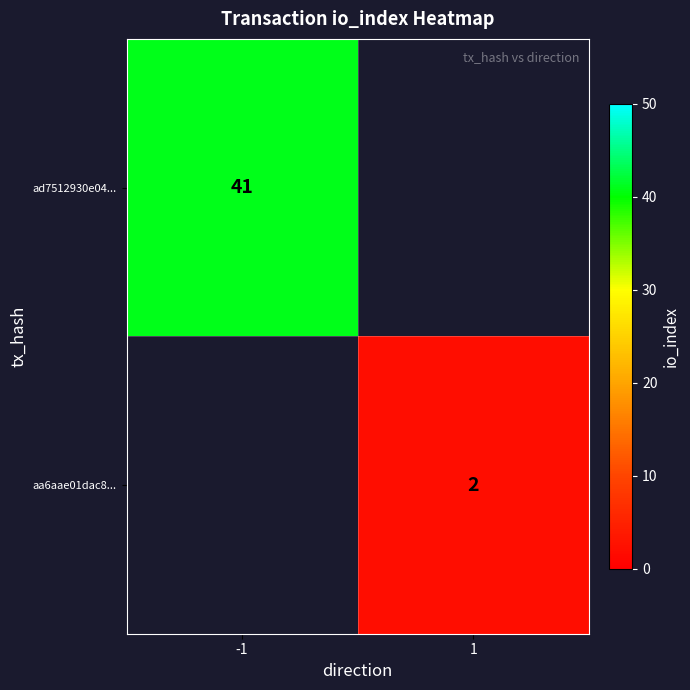

True or false: aa6aae01dac8... has a value of 2 at 1.

True